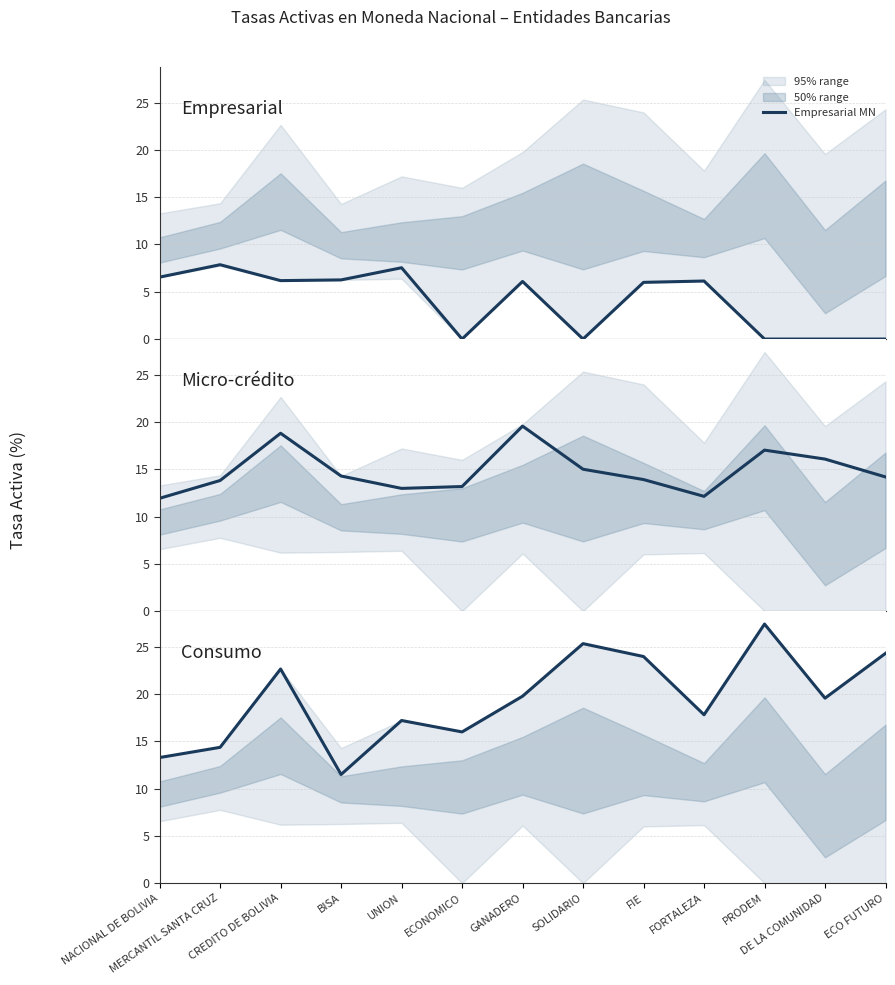

What is the sum of all Empresarial MN values?

52.6